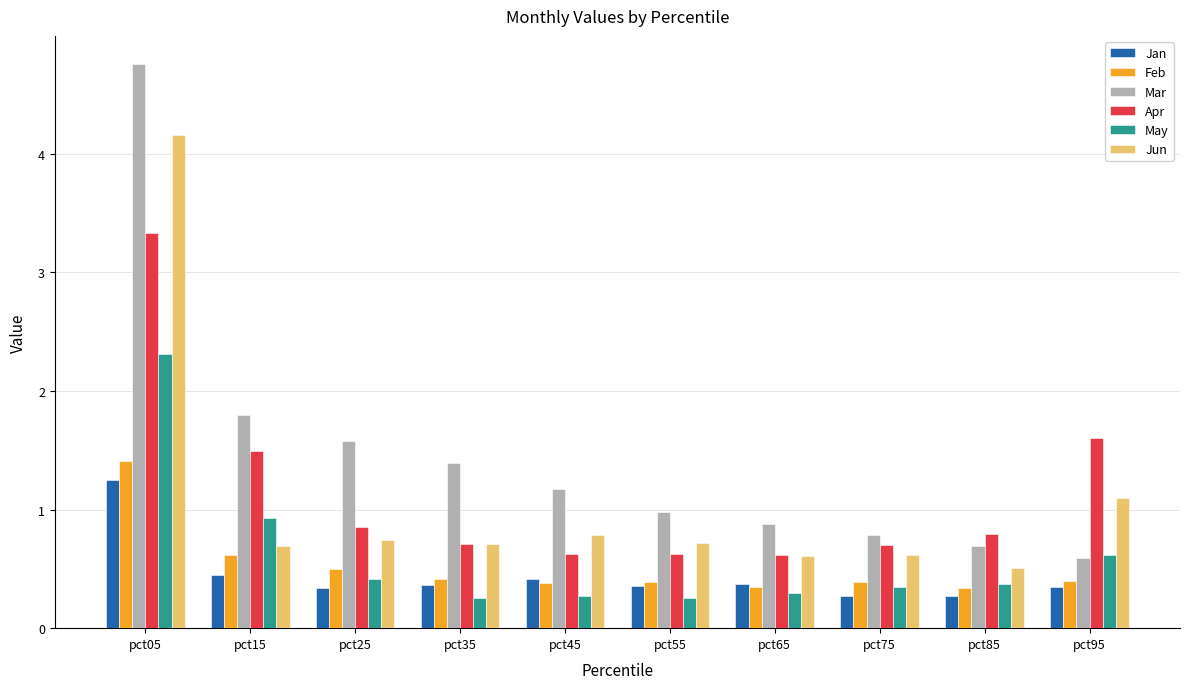

Which series has the largest range (max minus min)?

Mar